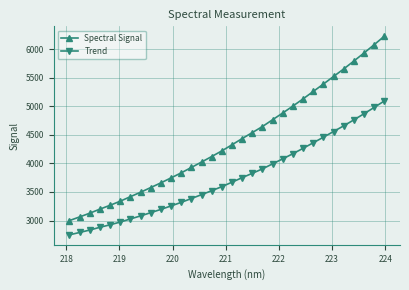

How many categories are shown in the chart?

32